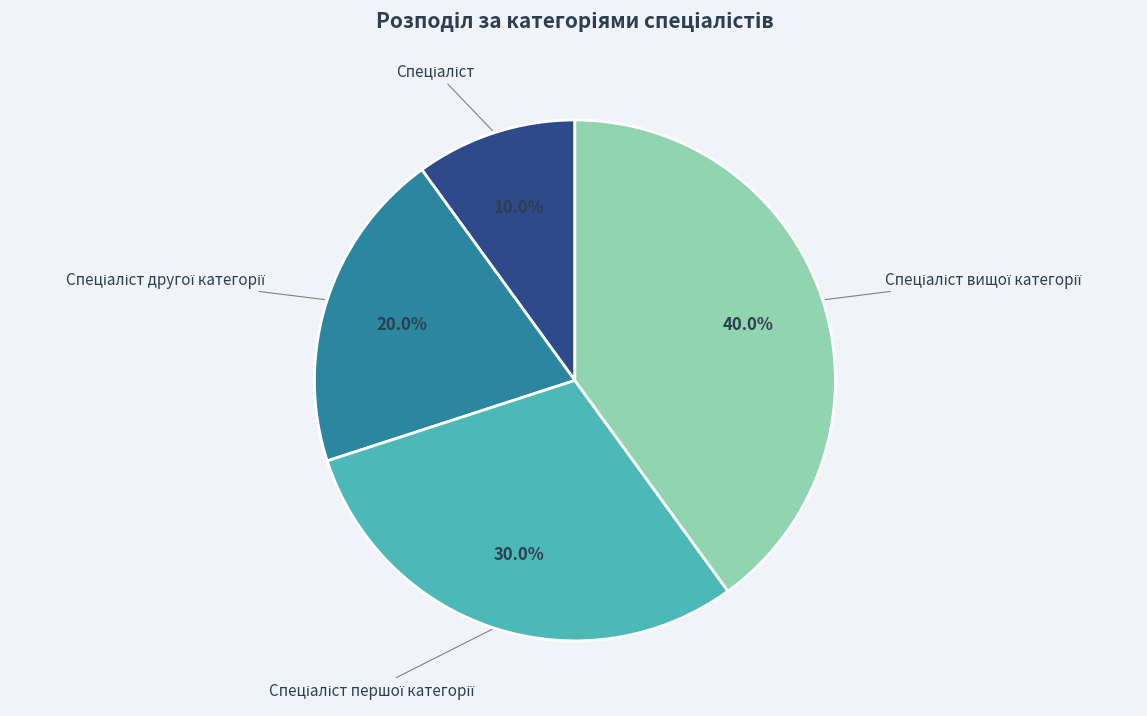

Is there any slice that represents more than half of the pie?

No